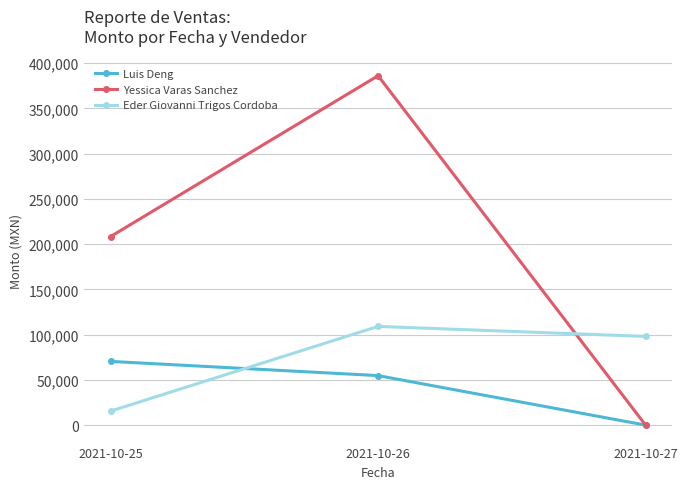

At how many categories does at least one series exceed 111768?

2